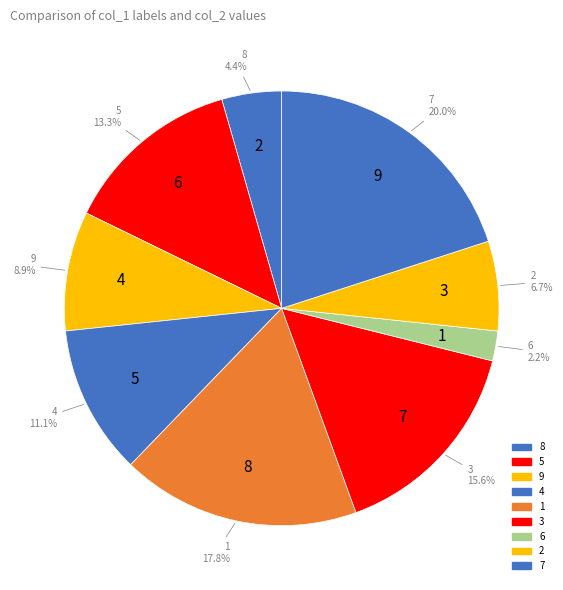

Is it true that 3 is 23% of the pie?

False